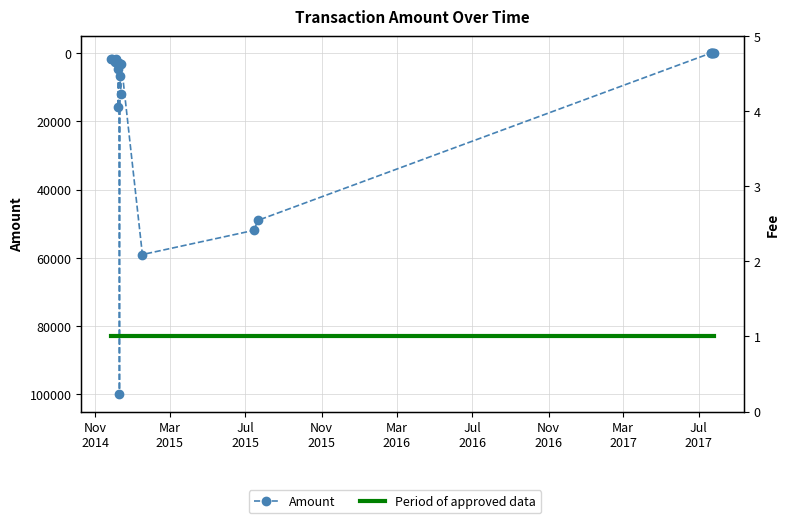

What is the greatest value displayed?

99998